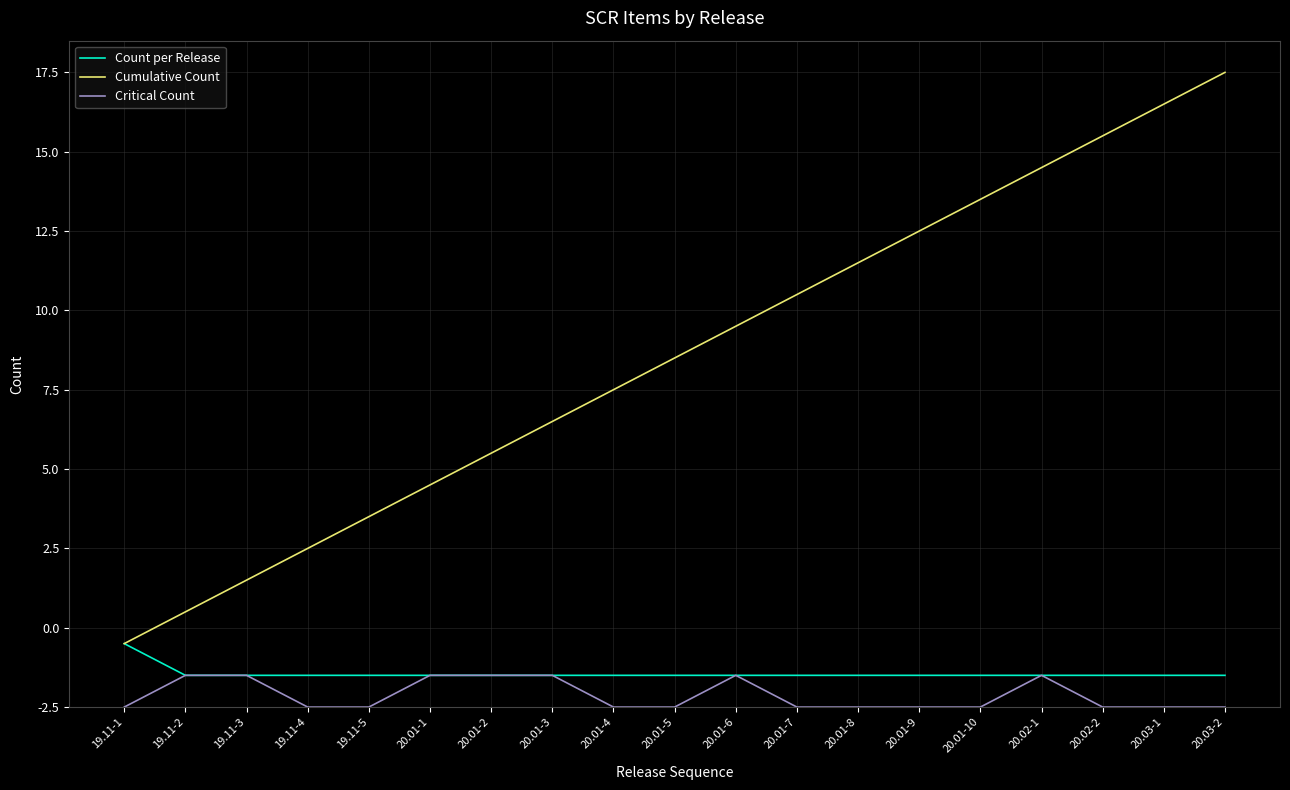

True or false: Critical Count and Cumulative Count cross at least once.

False